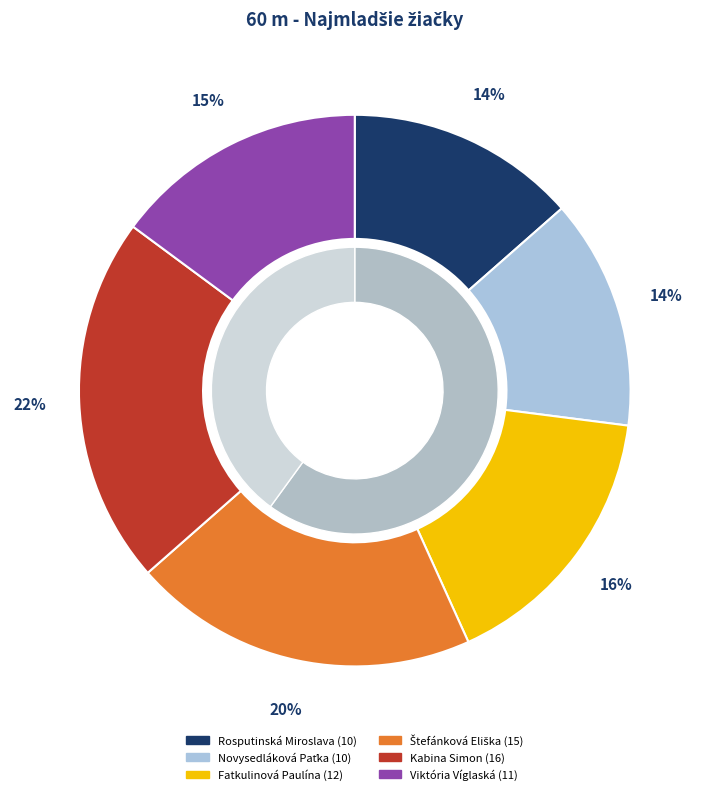

Is there a majority slice in this chart?

No